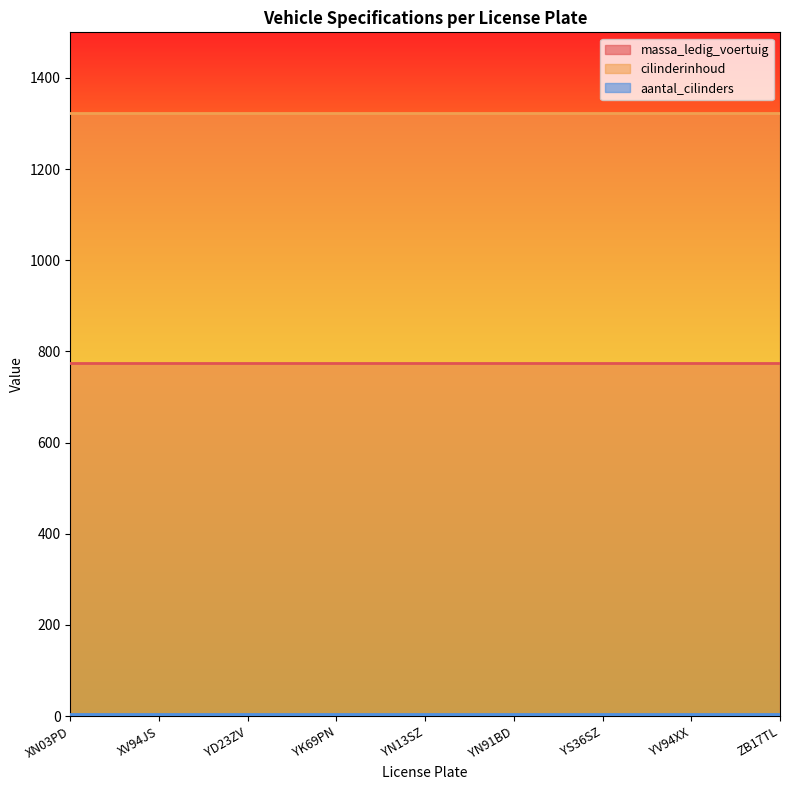

True or false: aantal_cilinders has more than 1 points higher than both neighbors.

False